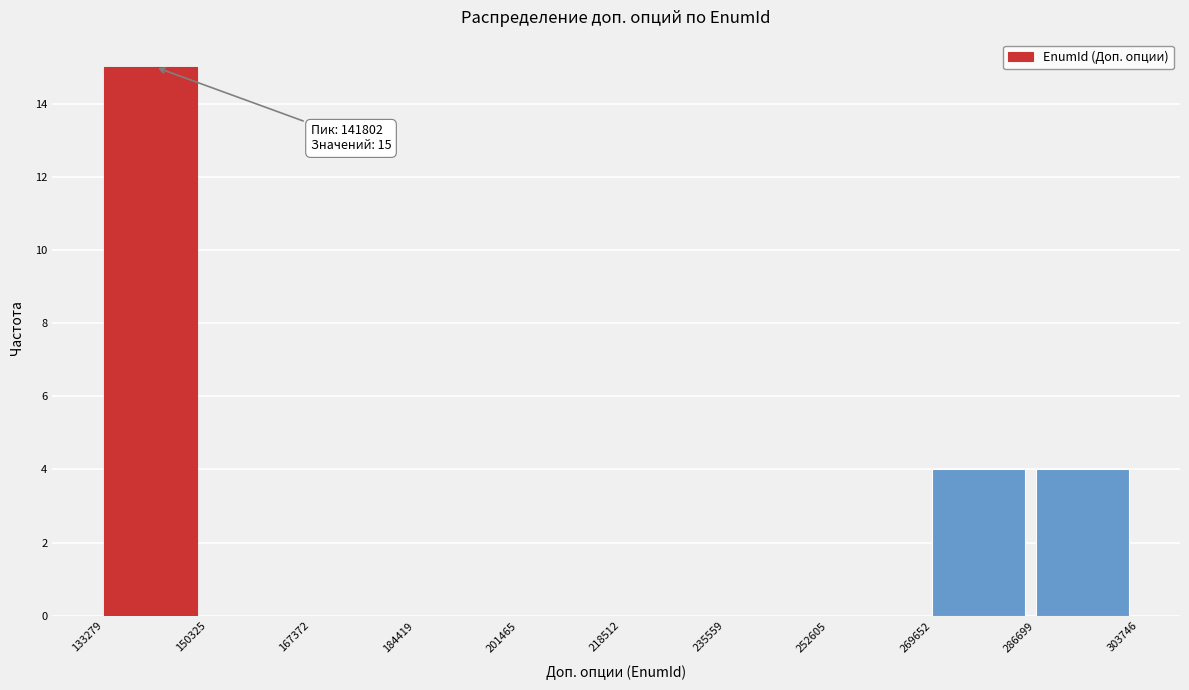

Over which range of the x-axis is the bar tallest?

133279 to 150325